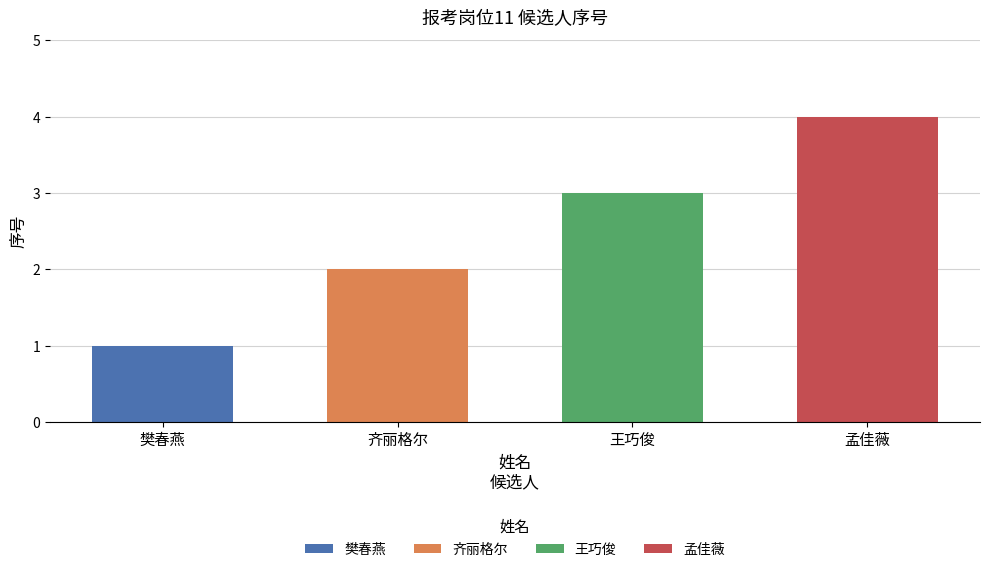

How many series are shown in this chart?

1